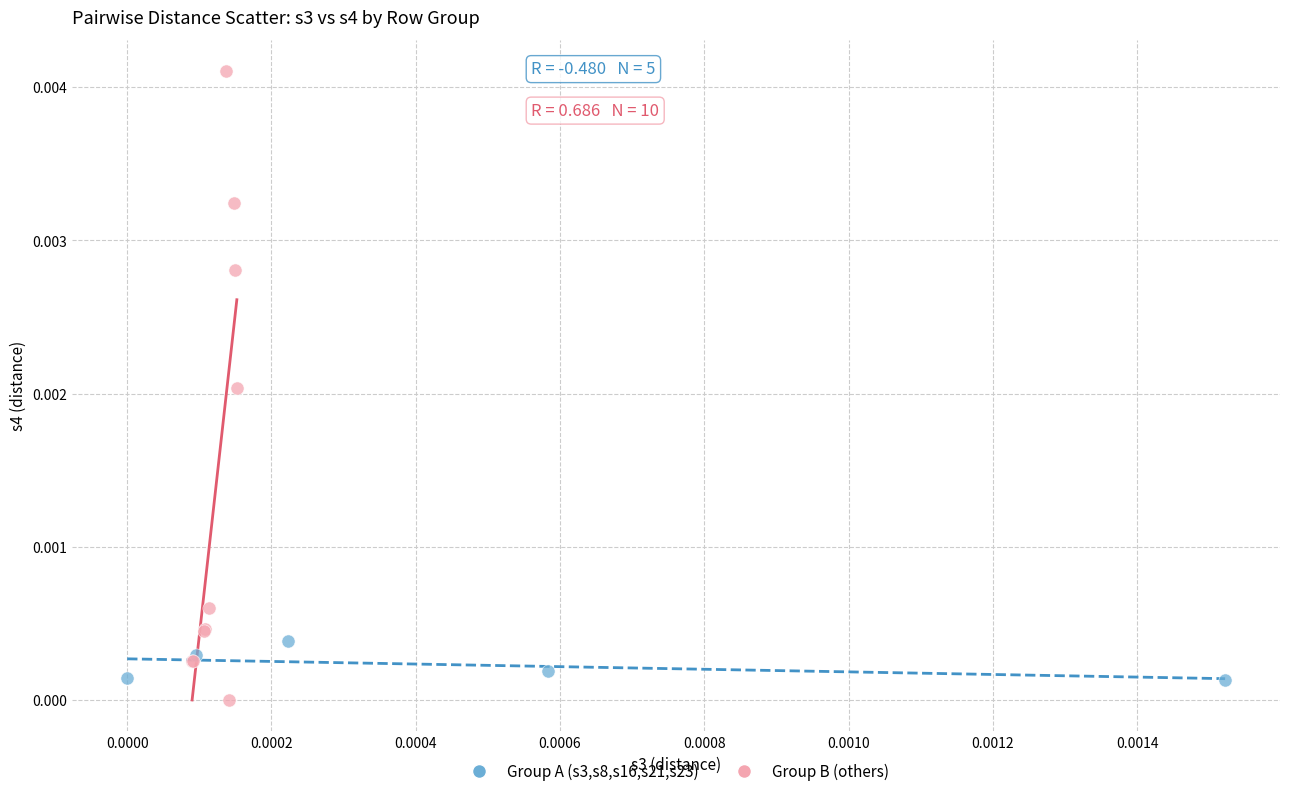

Which series reaches the minimum Y coordinate?

Group B (others)